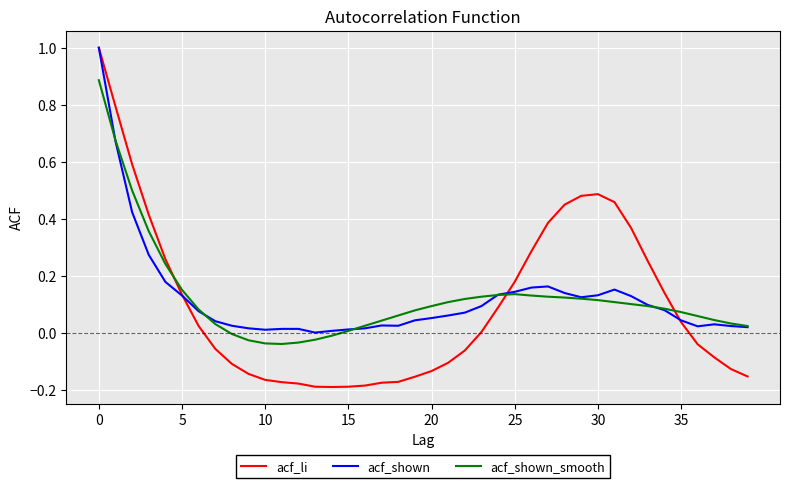

Does the chart display data point markers on the line(s)?

No